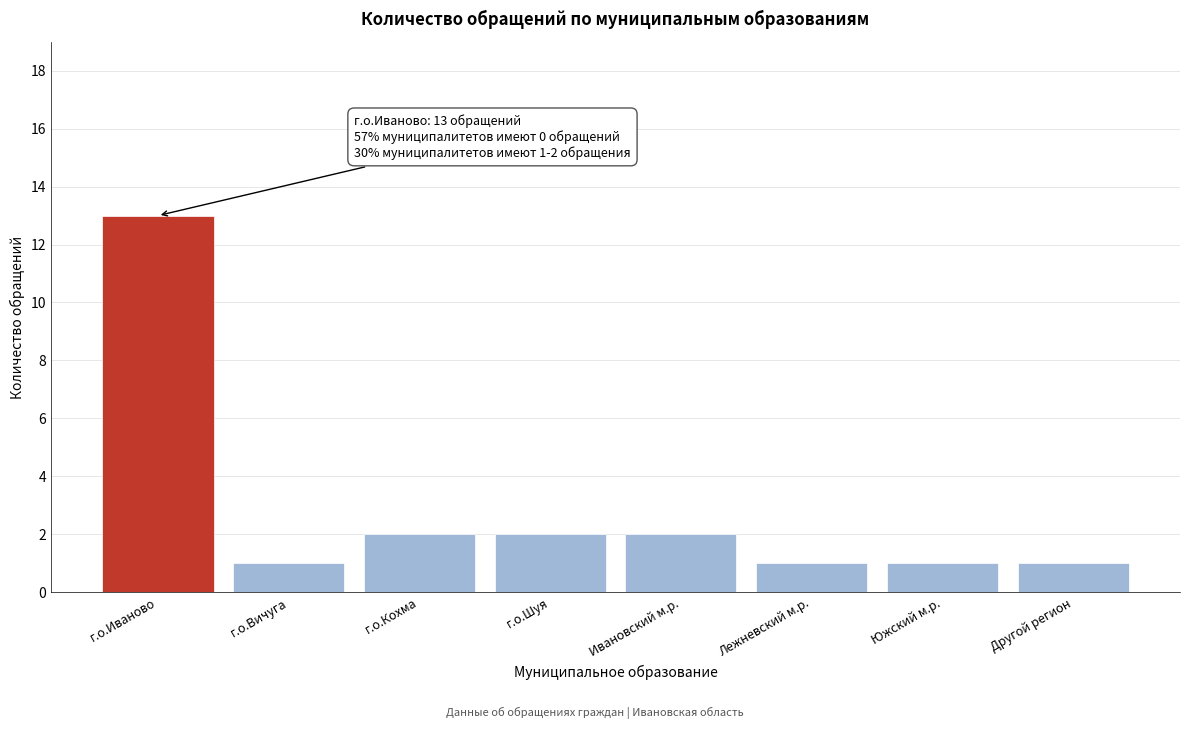

Reading left to right, extract all data points from this chart.

г.о.Иваново=13	г.о.Вичуга=1	г.о.Кохма=2	г.о.Шуя=2	Ивановский м.р.=2	Лежневский м.р.=1	Южский м.р.=1	Другой регион=1